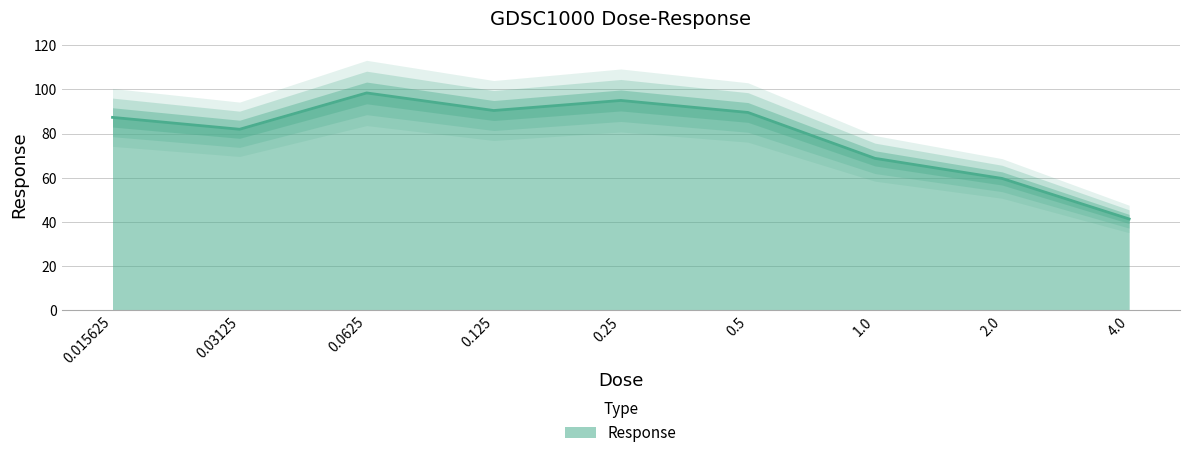

What is the change in value from 0.015625 to 4.0?

-46.0